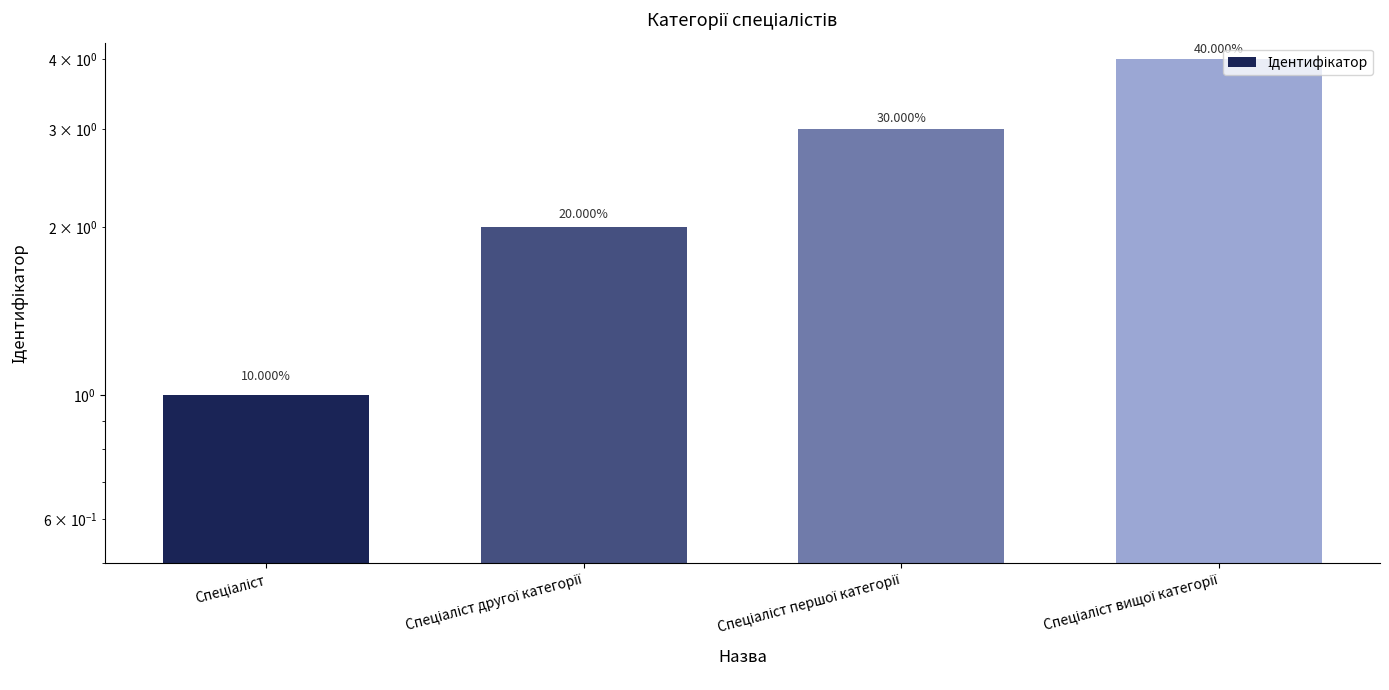

What is the average value?

2